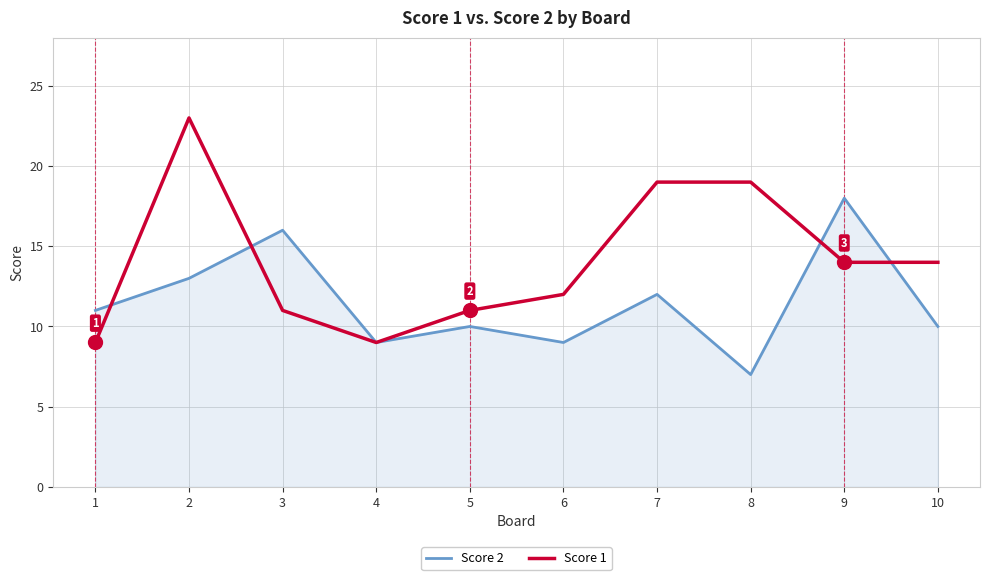

Which label corresponds to the largest value in the chart?

2